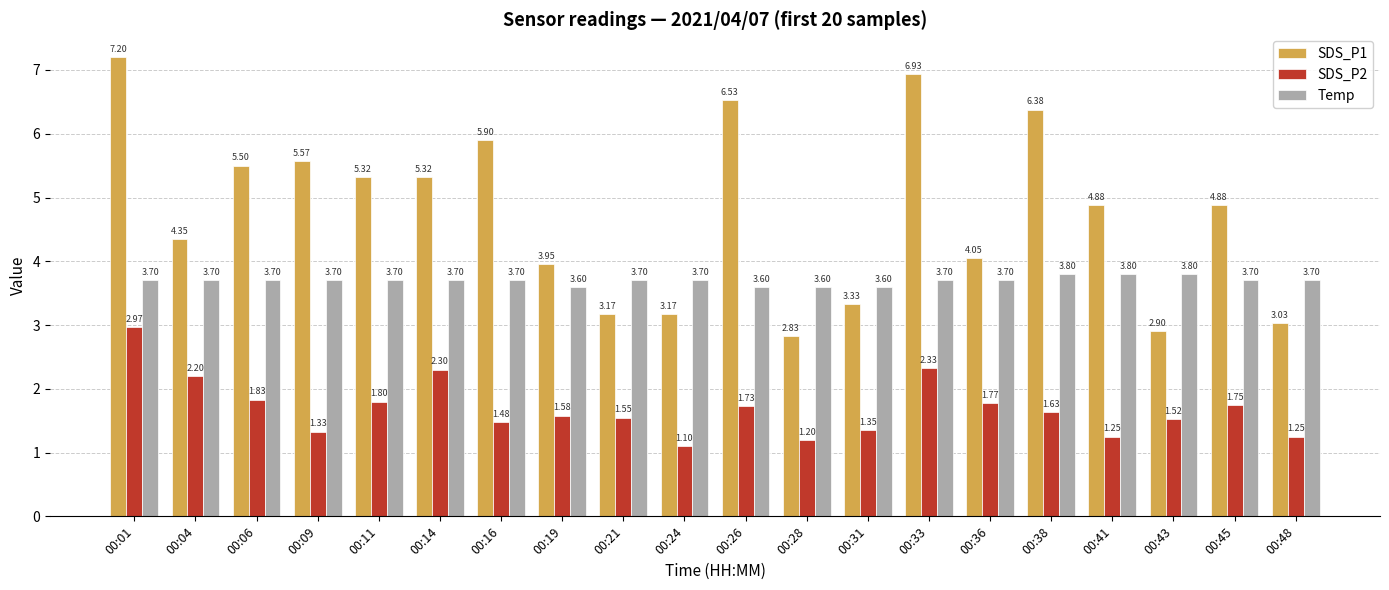

What is the spread (max minus min) of values at 00:26?

4.8